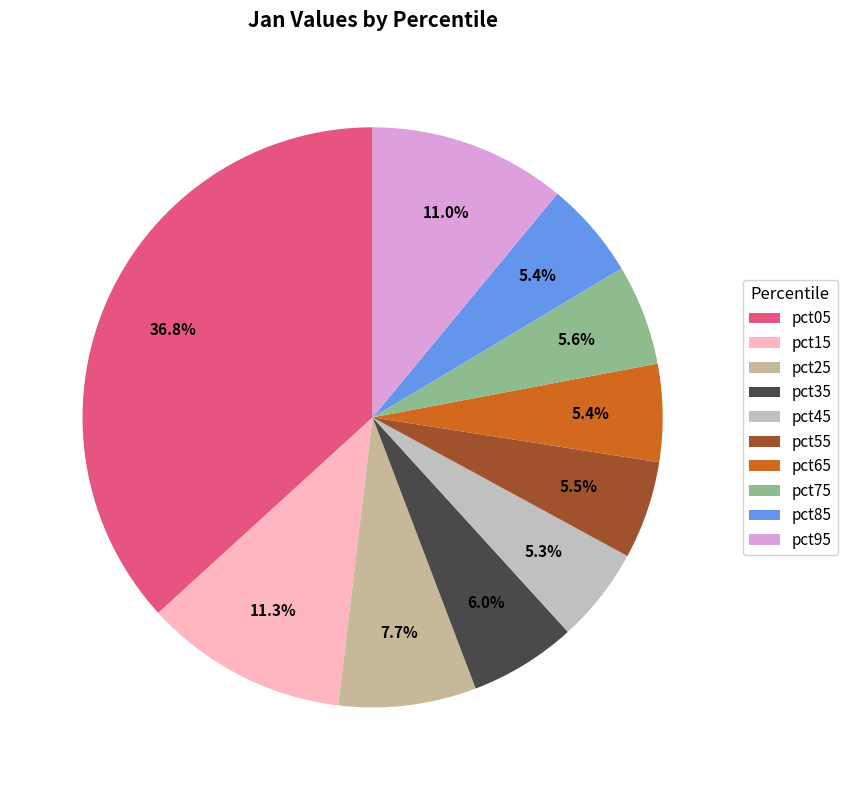

What percentage is the pct65 slice, to the nearest percent?

5%